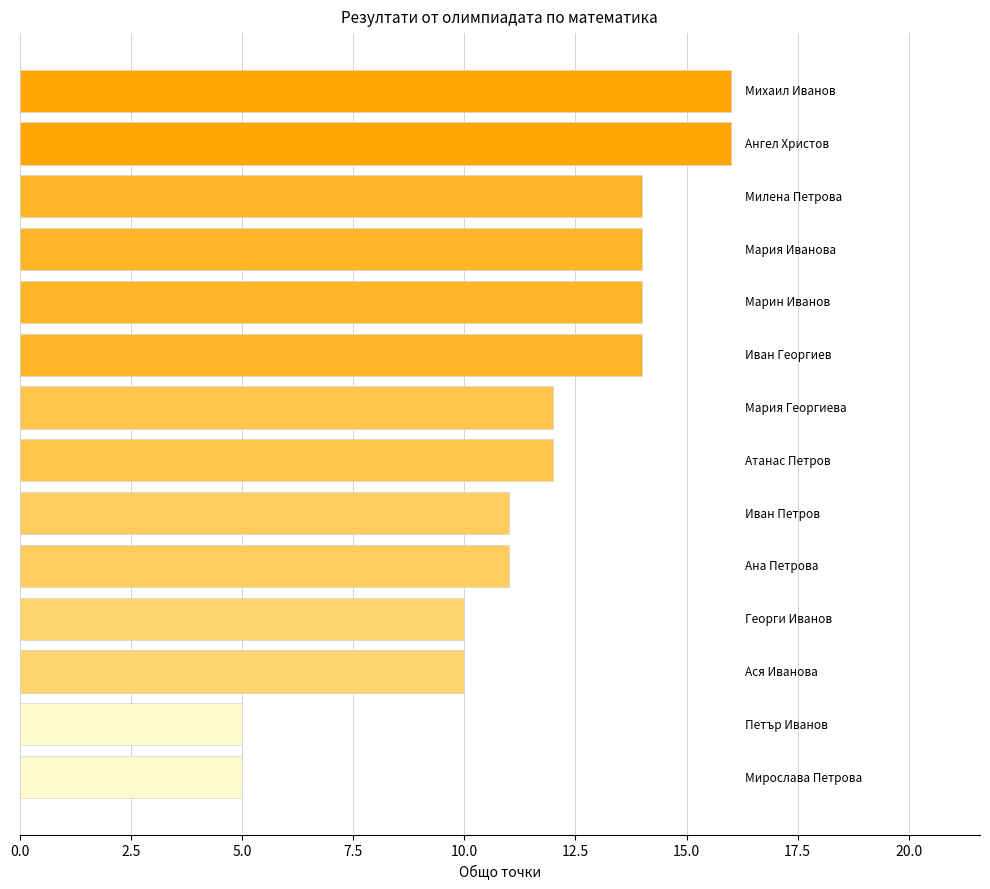

What is the greatest value displayed?

16